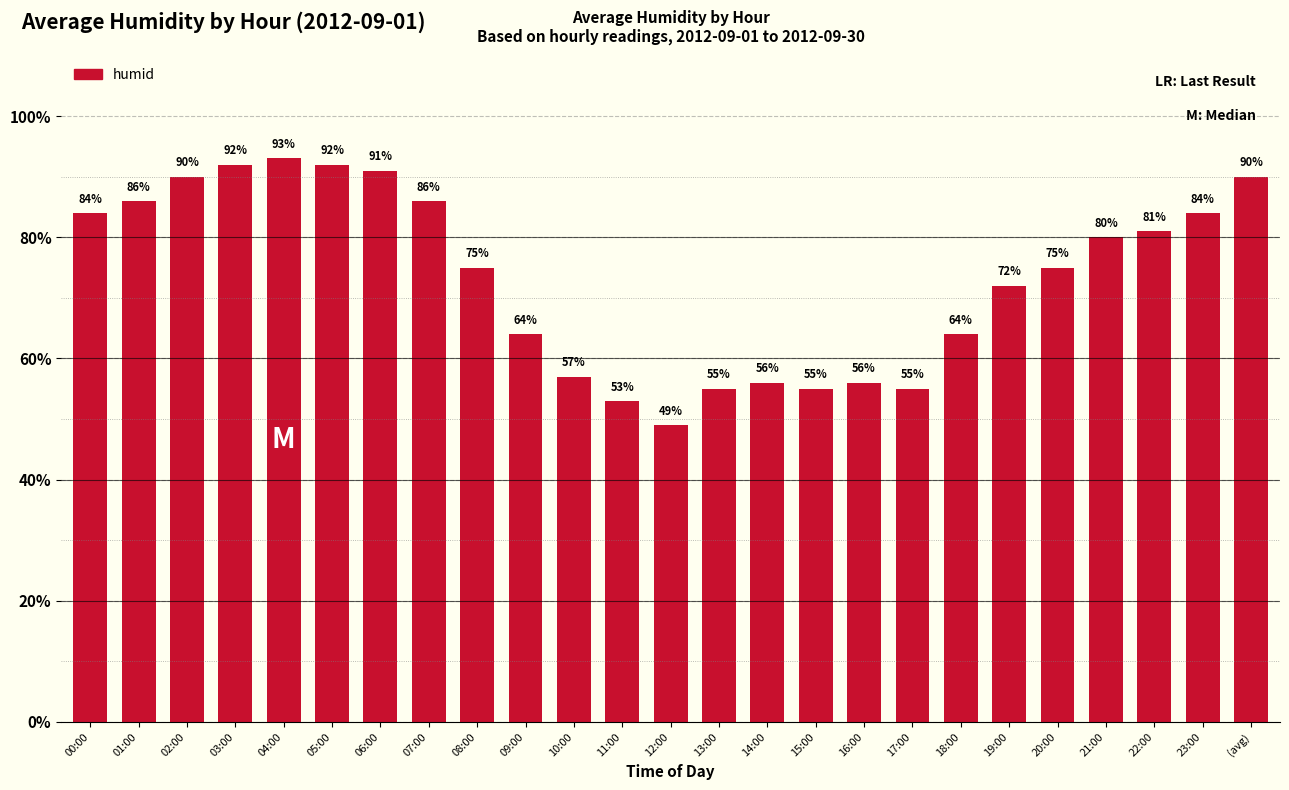

What position from the left is (avg)?

25